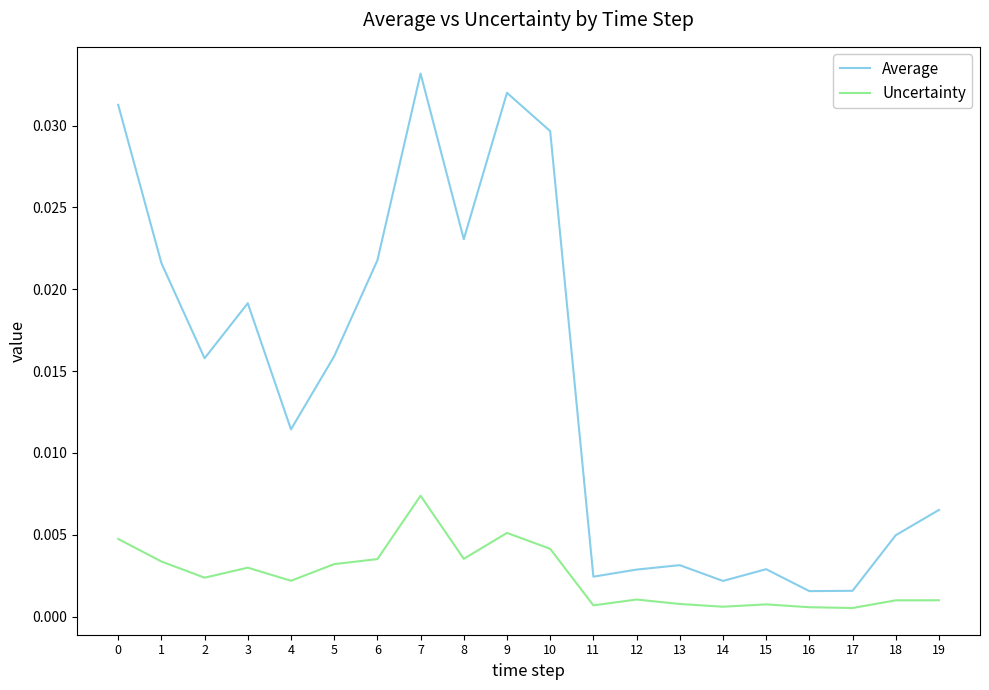

True or false: Average and Uncertainty intersect in this chart.

False